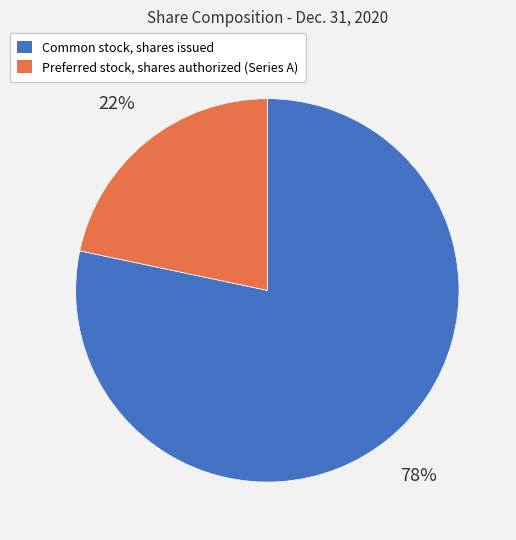

Which slice represents more than half of the pie?

Common stock, shares issued